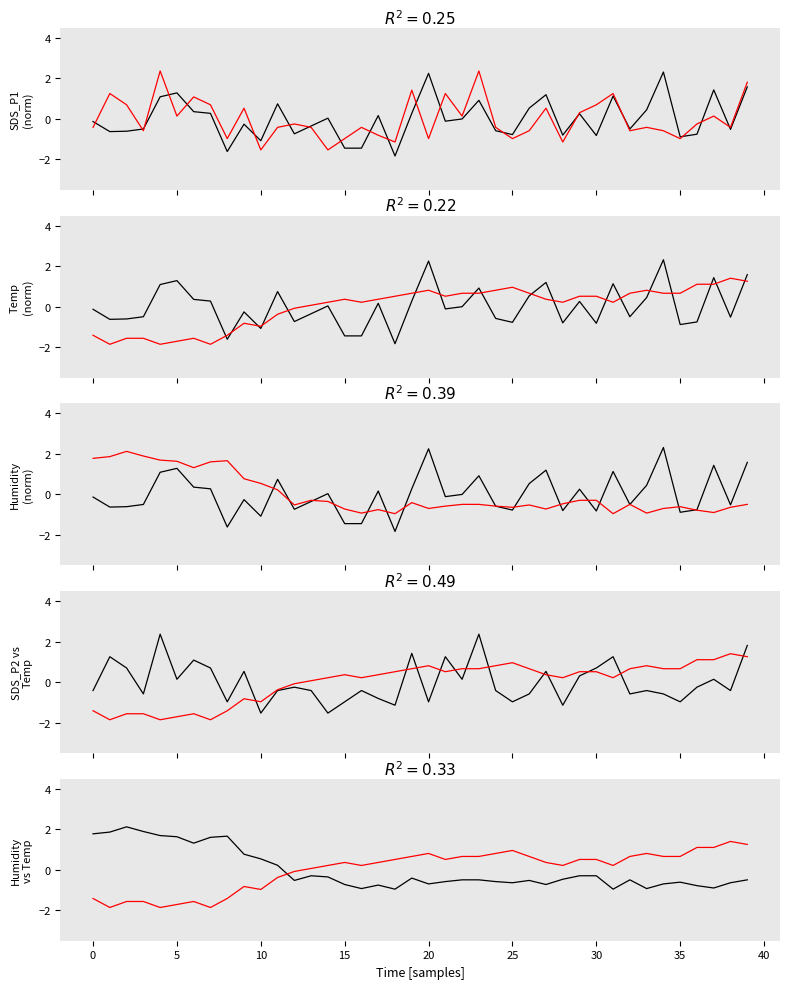

How many distinct data groups are displayed?

4